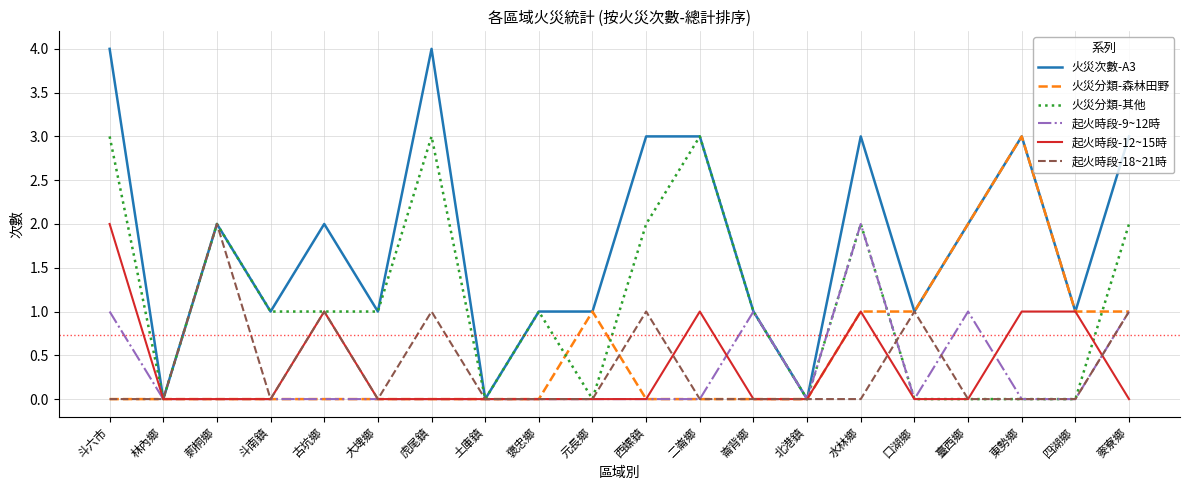

What position from the left is 斗六市?

1